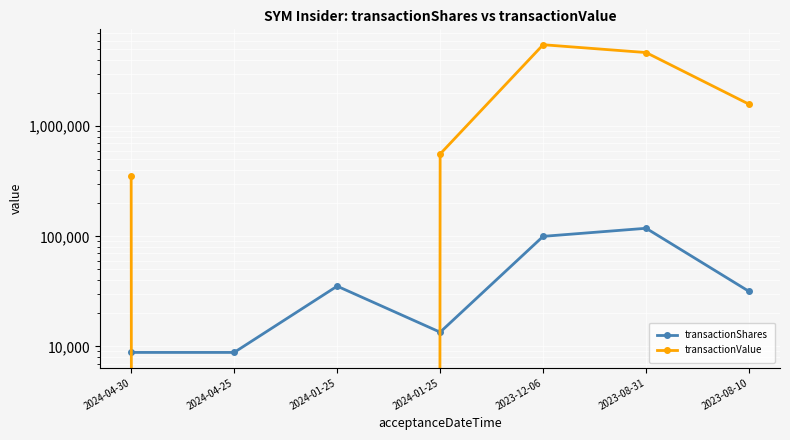

True or false: transactionShares and transactionValue cross at least once.

True